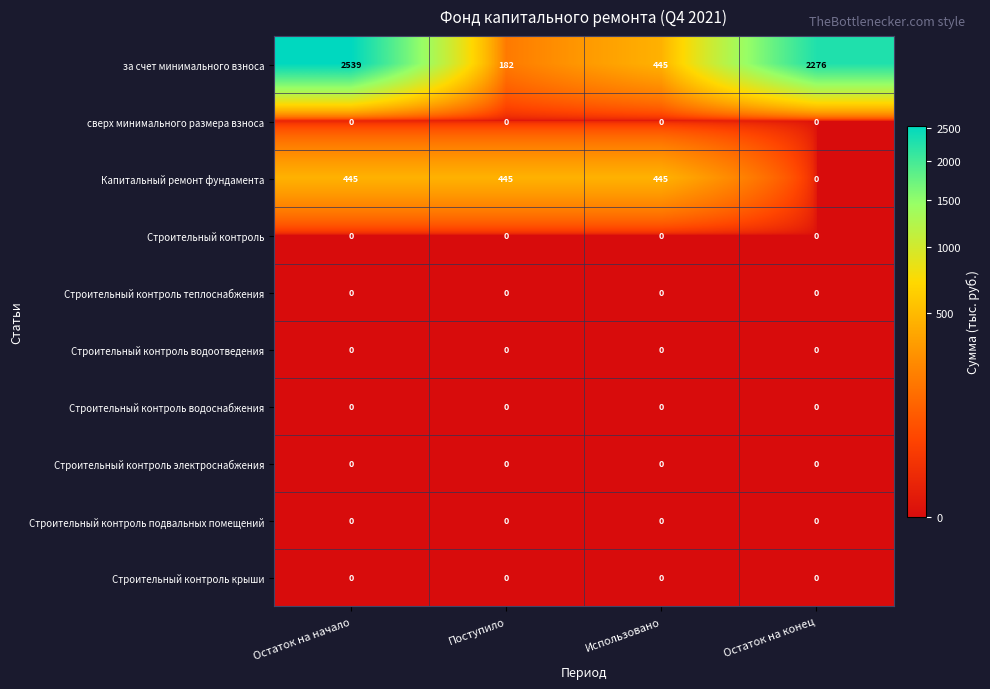

At which category is the sum across all series the highest?

Остаток на начало